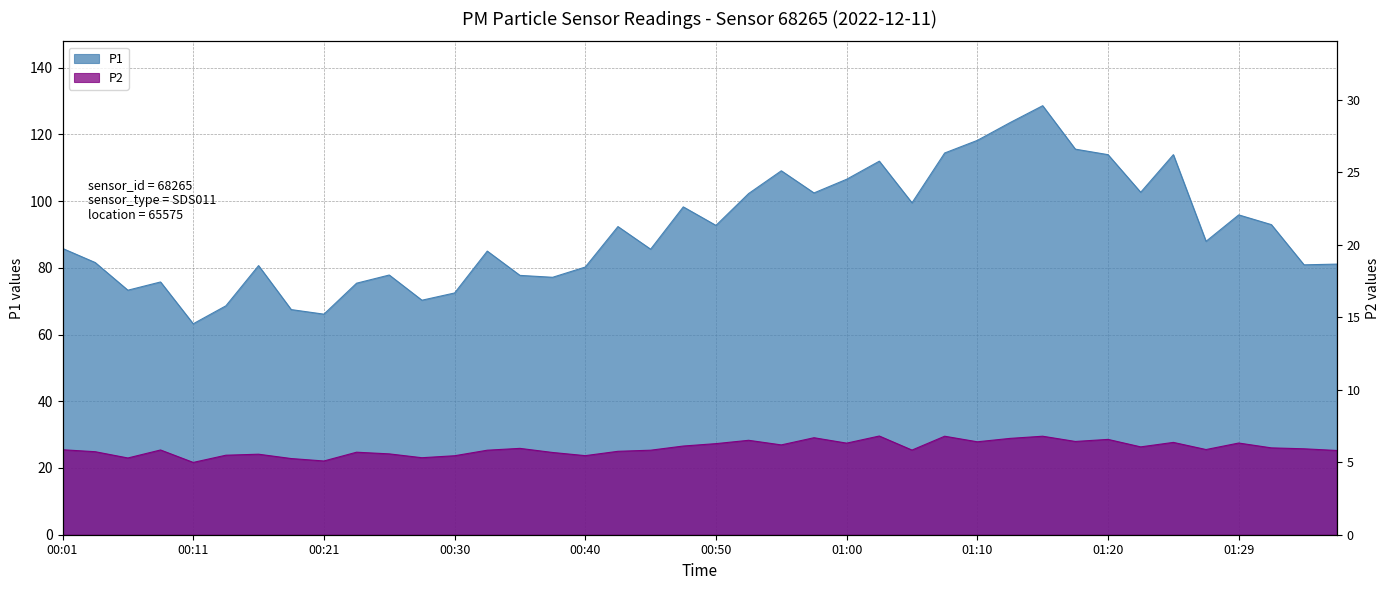

What is the greatest value displayed?

128.6